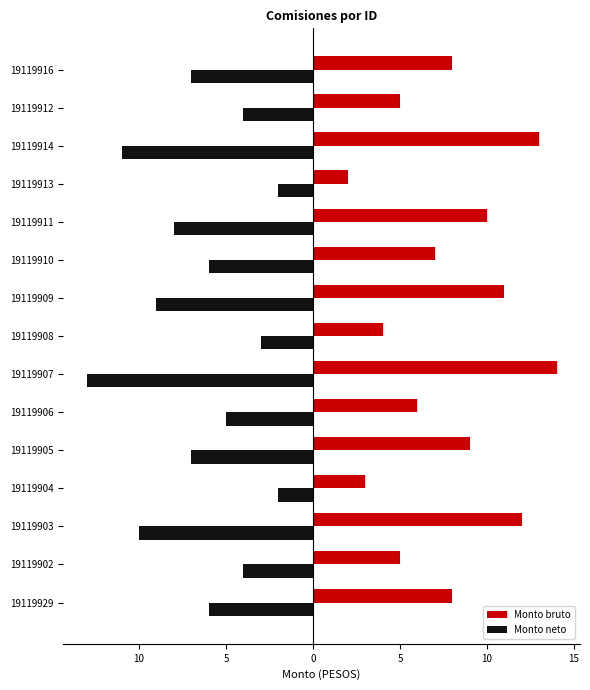

What are all the series names shown in the legend?

Monto bruto, Monto neto